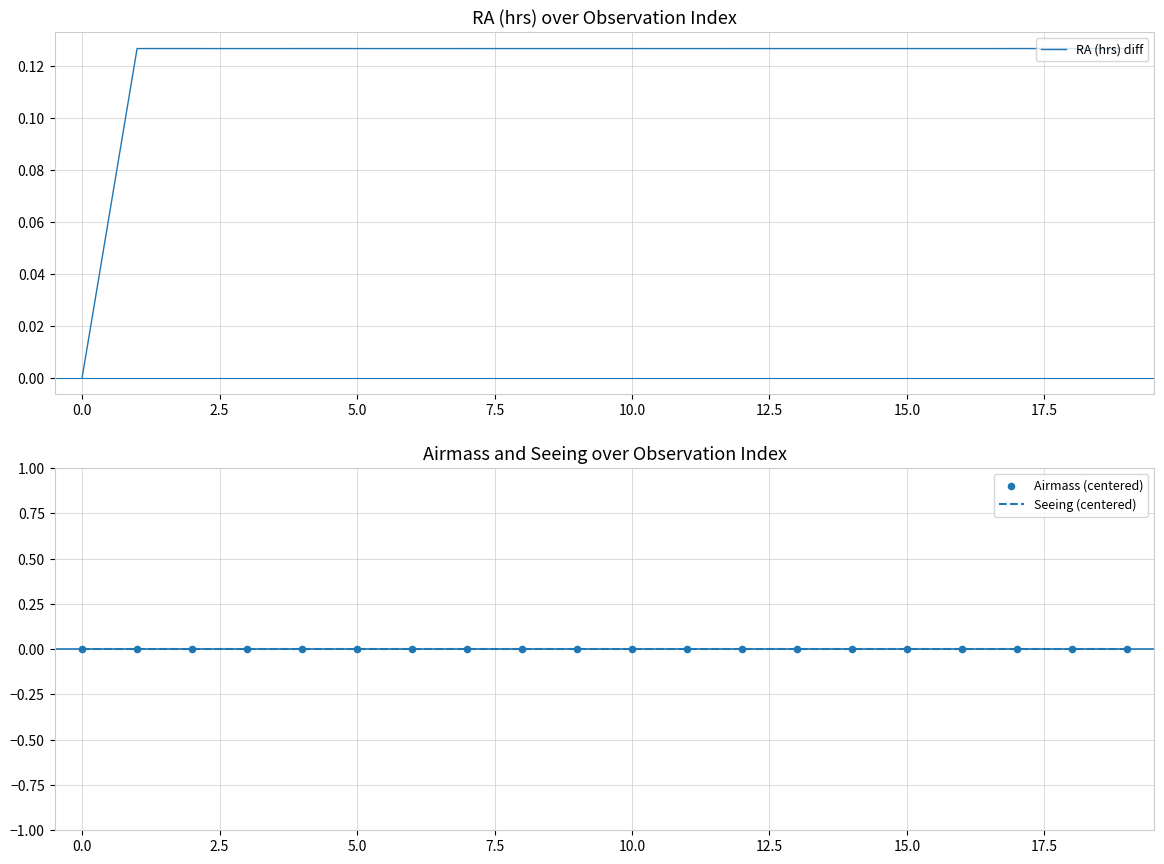

Which series contains the lowest Y value?

RA (hrs) diff